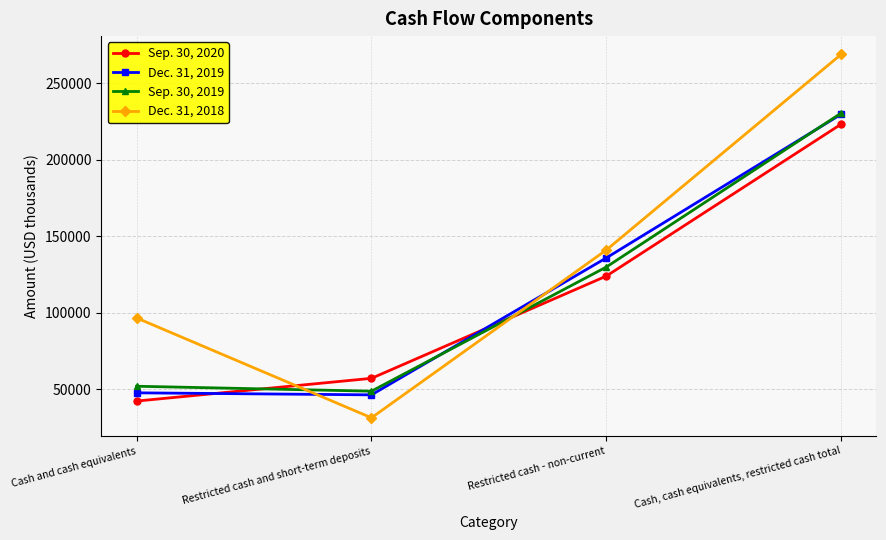

What is the total value across all series at Restricted cash - non-current?

531027